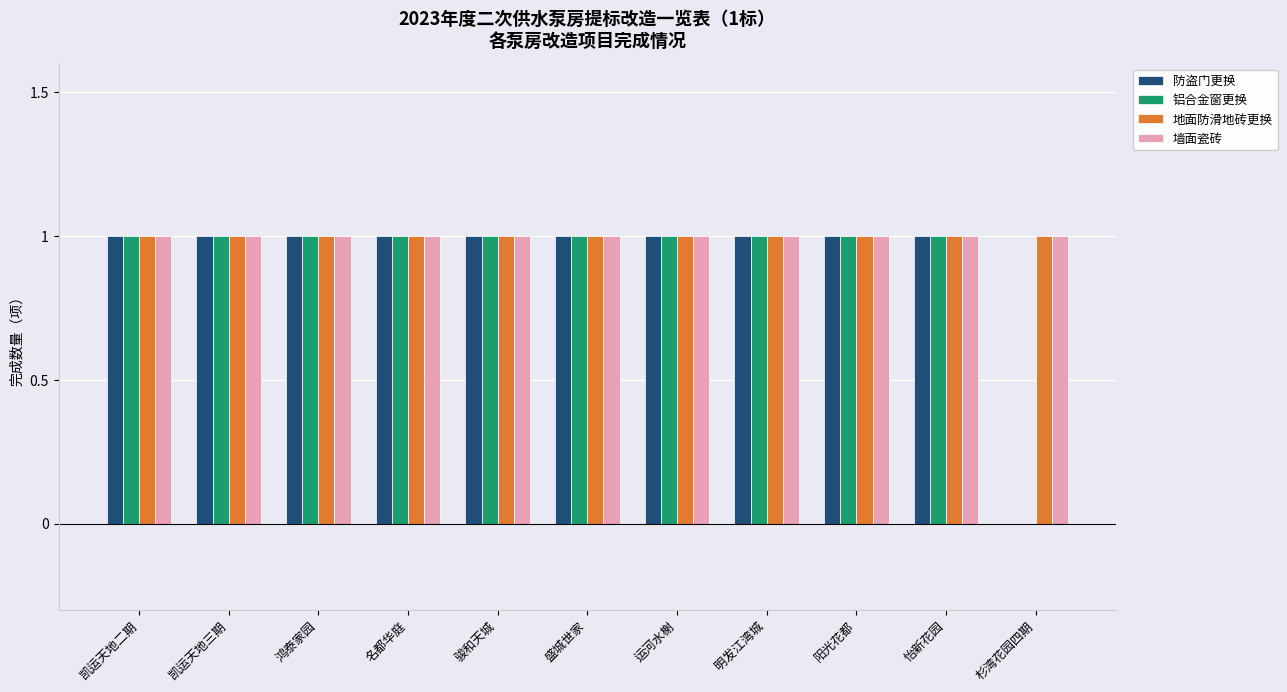

Count the number of categories in the chart.

11